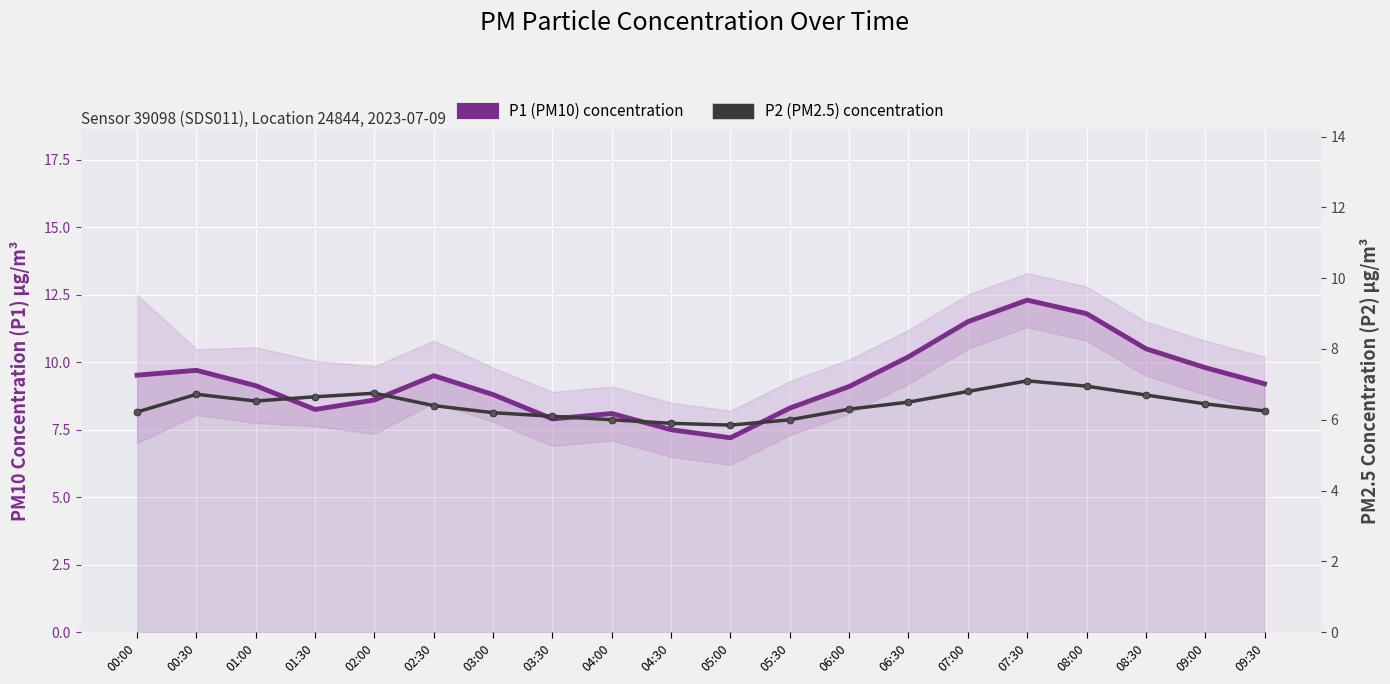

In P2 (PM2.5) concentration, how many points are lower than both neighbors (excluding endpoints)?

2